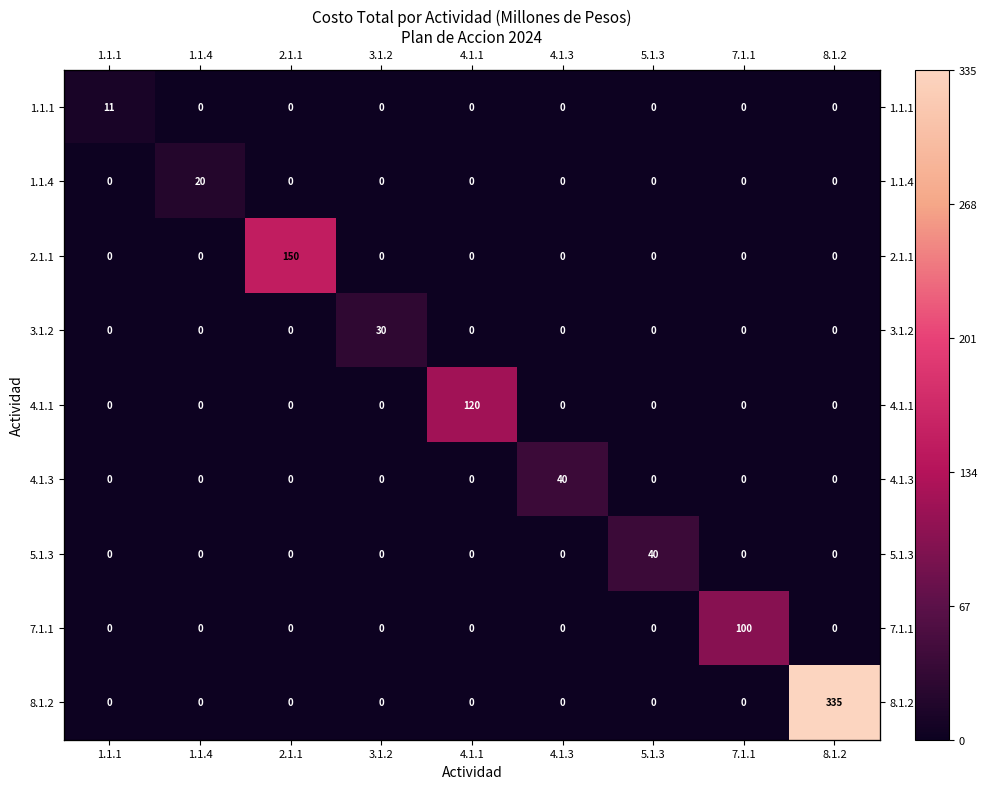

What is the difference between the highest and lowest values at 4.1.3?

40.0